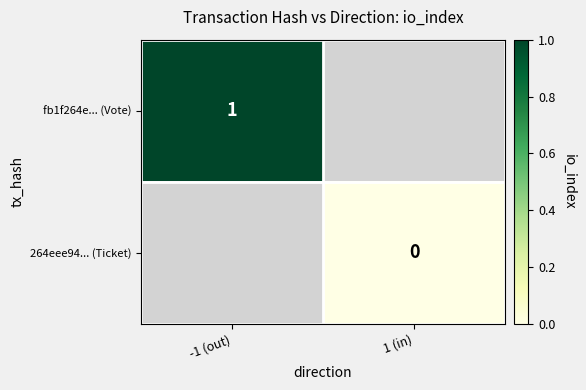

Is the value of 264eee94... (Ticket) at 1 (in) greater than the value of fb1f264e... (Vote) at -1 (out)?

No